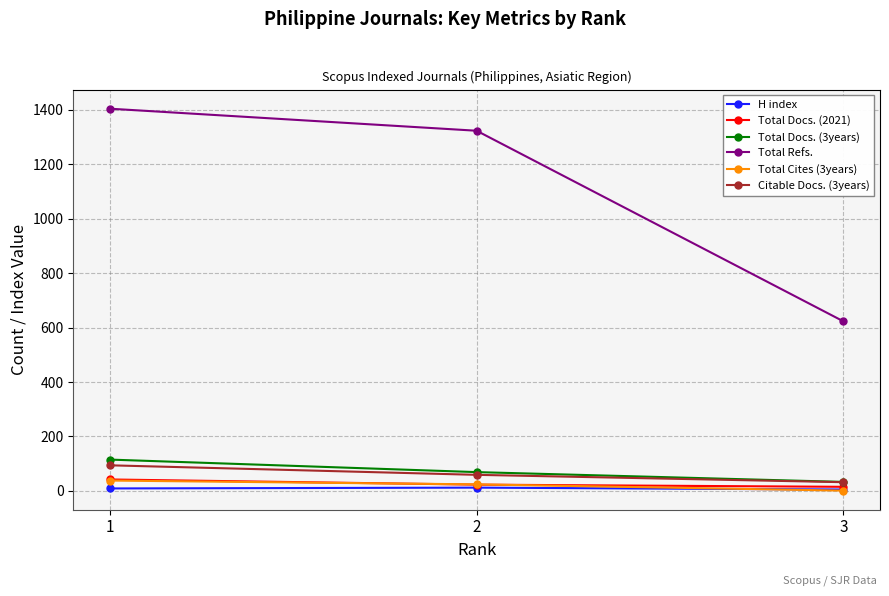

True or false: Total Docs. (2021) has a value of 42 at 1.

True